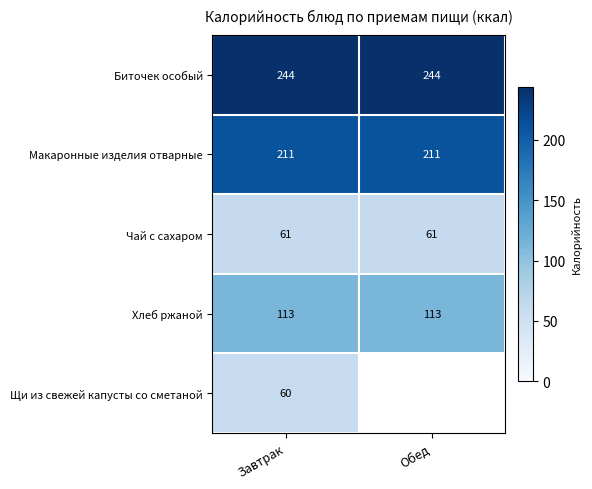

How many series are shown in this chart?

5